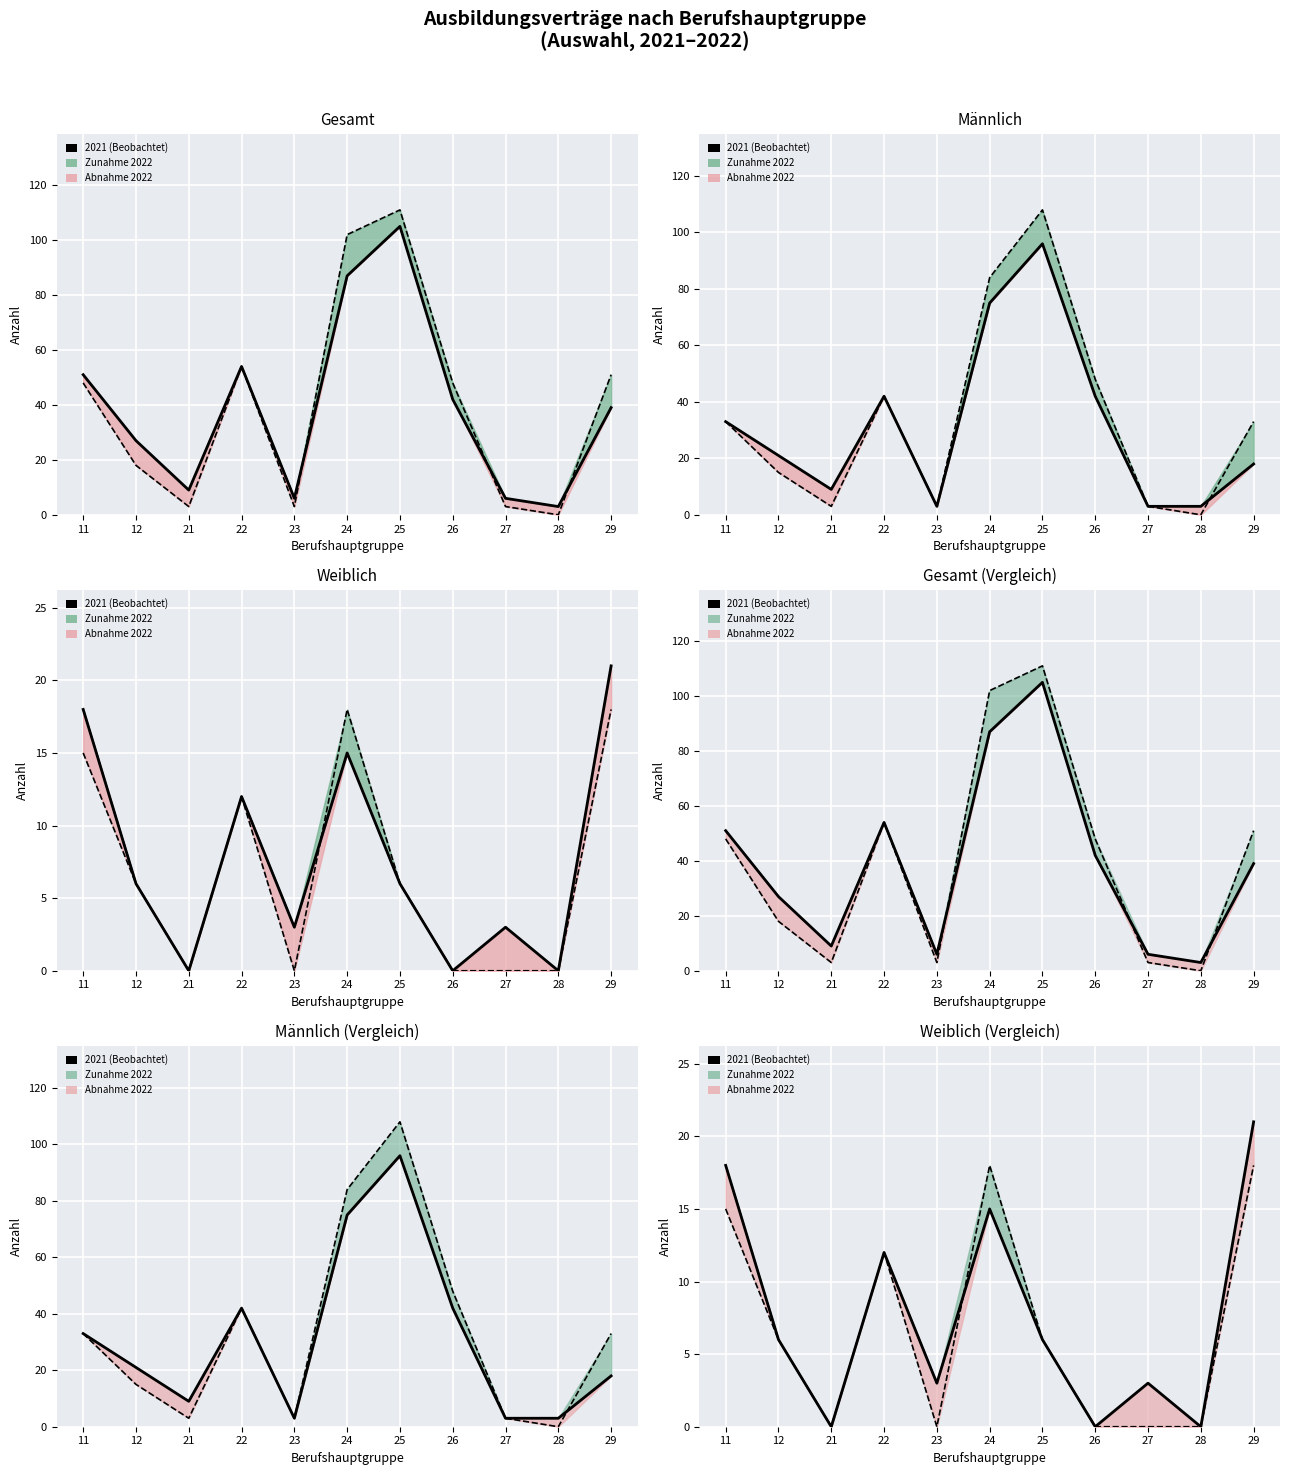

What is the difference between the maximum and second lowest values?

21